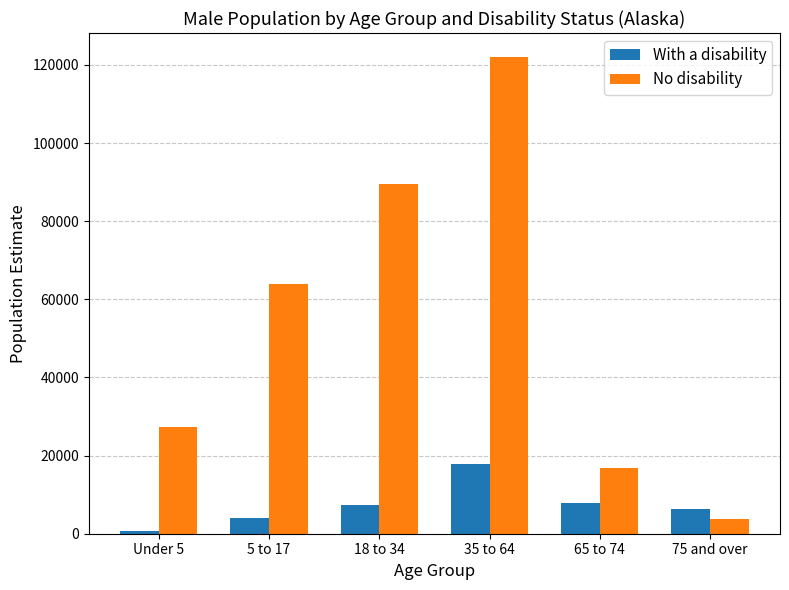

What is the minimum value for No disability?

3761